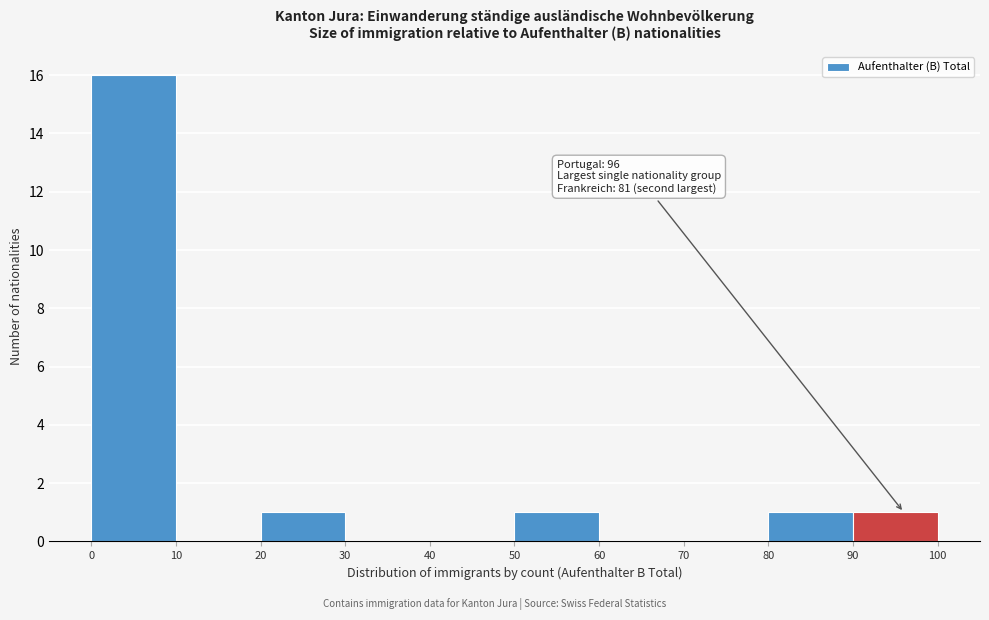

Over which range of the x-axis is the bar tallest?

0 to 10